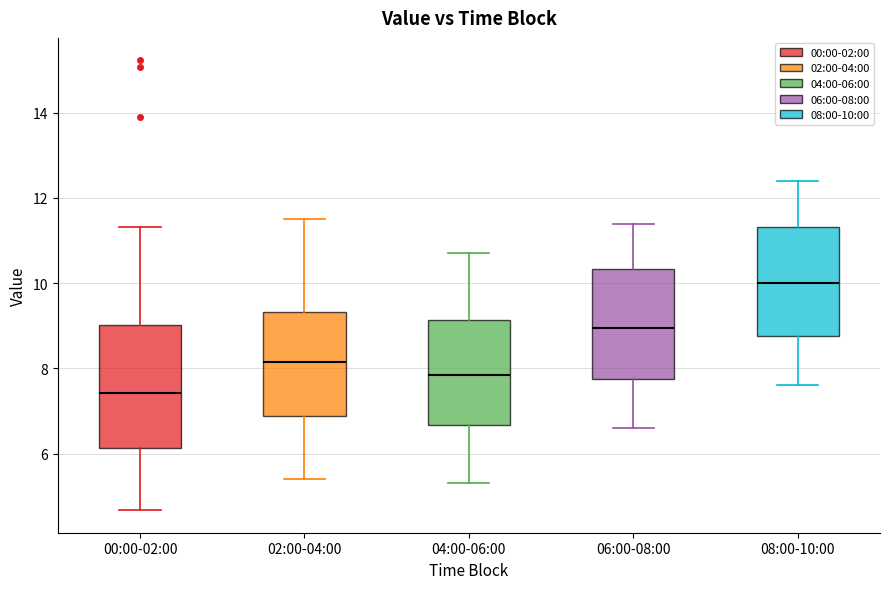

Reading left to right, read every box against the y-axis: the position of its median line, the range the box covers, and the ends of its whiskers. The values are not printed on the chart, so give them approximately, as read against the axis.

00:00-02:00: median 7.4, box 6.2 to 9.0, whiskers 4.6 to 11.4
02:00-04:00: median 8.2, box 6.8 to 9.4, whiskers 5.4 to 11.6
04:00-06:00: median 7.8, box 6.6 to 9.2, whiskers 5.4 to 10.8
06:00-08:00: median 9.0, box 7.8 to 10.4, whiskers 6.6 to 11.4
08:00-10:00: median 10.0, box 8.8 to 11.4, whiskers 7.6 to 12.4